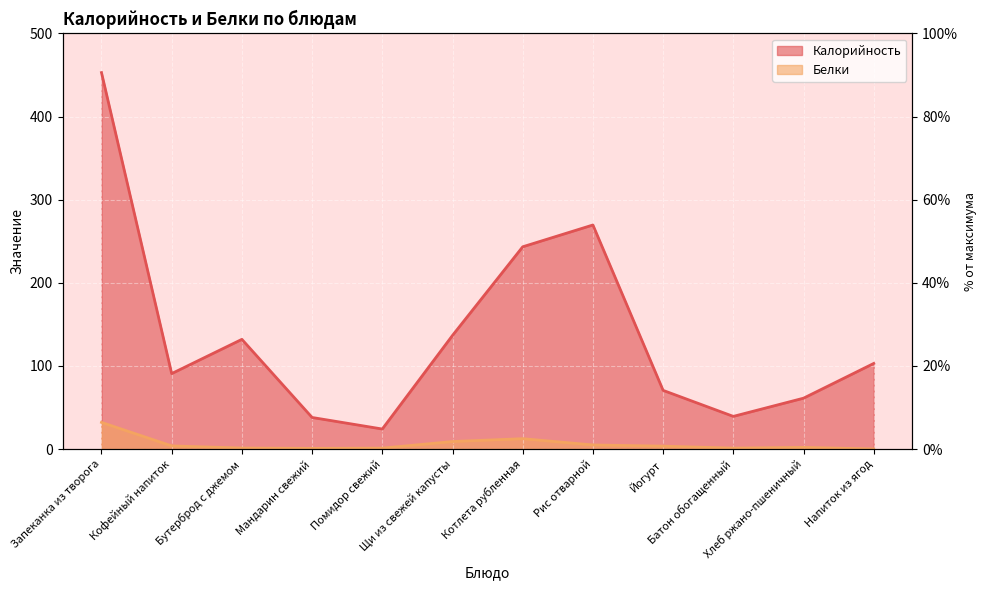

What is the label of the 1st point from the right?

Напиток из ягод